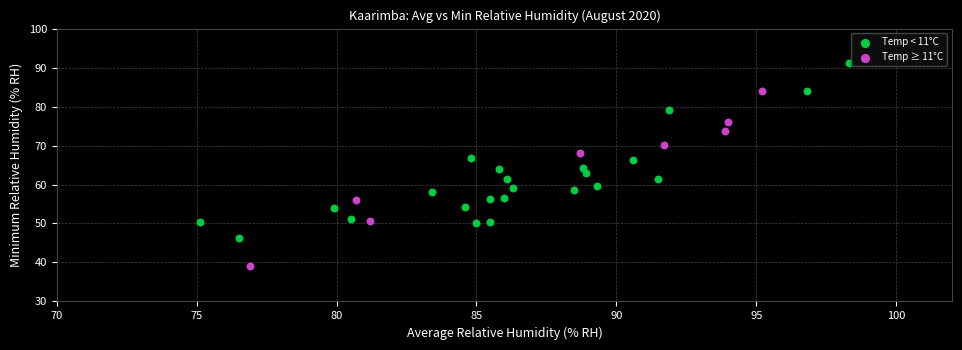

Which series contains the lowest Y value?

Temp ≥ 11°C